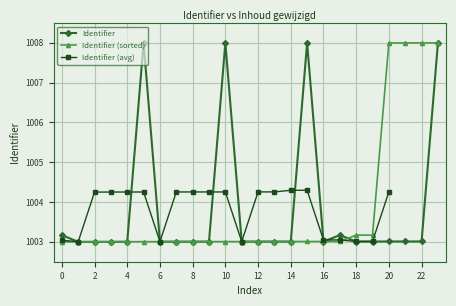

Is it true that Identifier equals 1003.0 at 22?

True